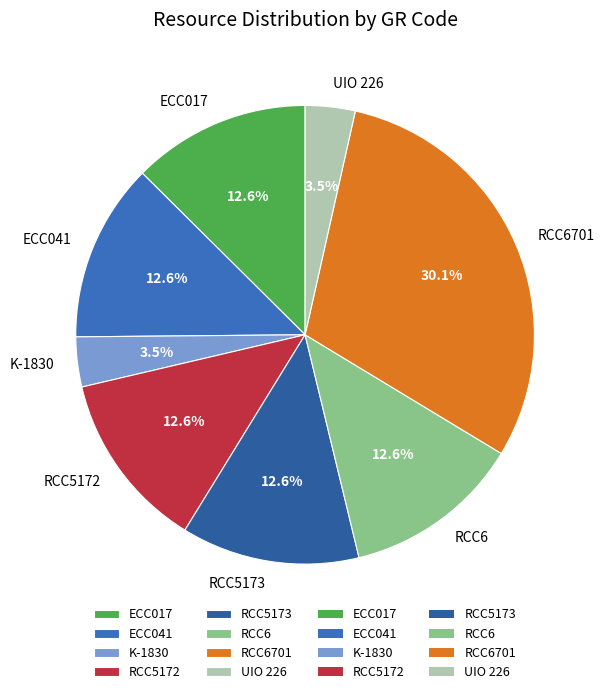

Do K-1830 and ECC017 together represent more than half of the pie?

No